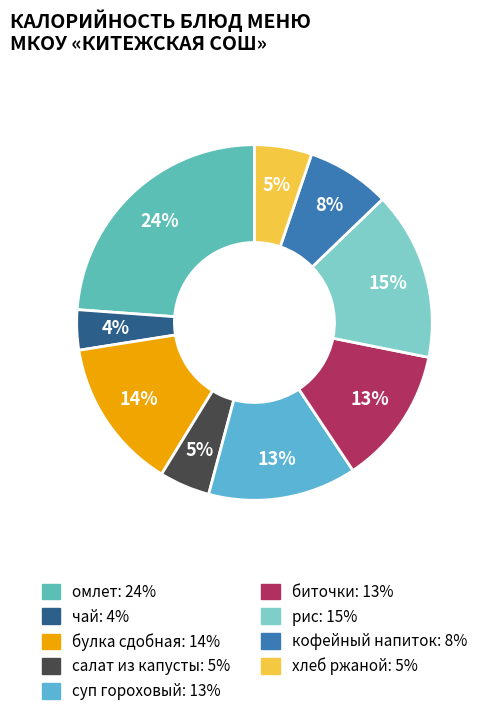

To the nearest percent, what is the average slice percentage?

11%